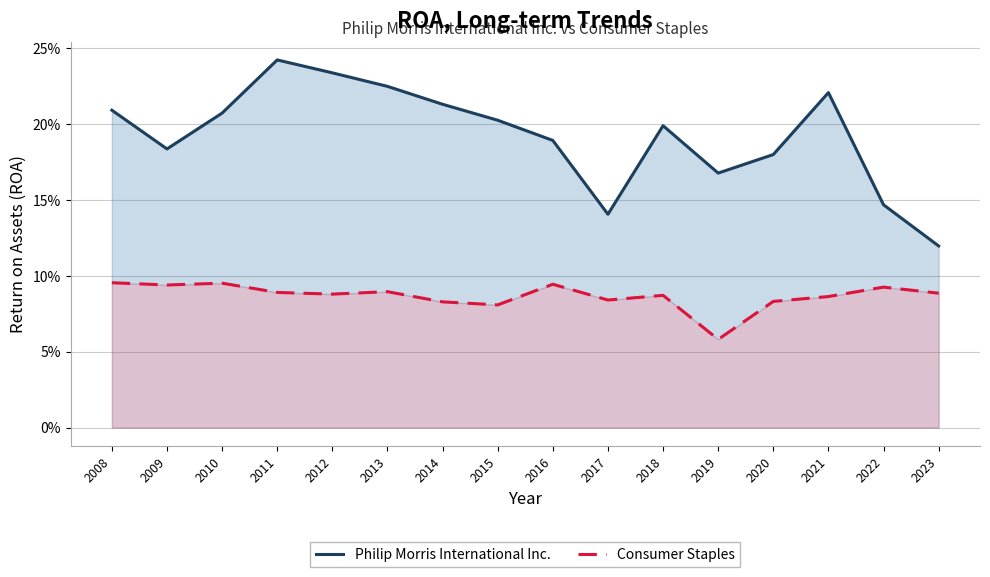

At which category does the chart reach its minimum across all series?

2019